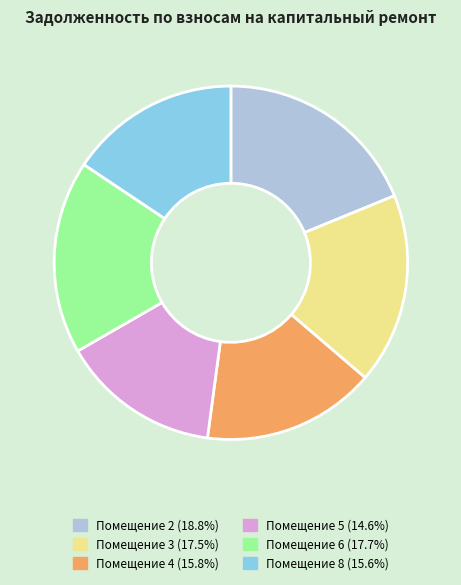

What is the ratio of the value at Помещение 4 (15.8%) to the value at Помещение 5 (14.6%)?

1.1